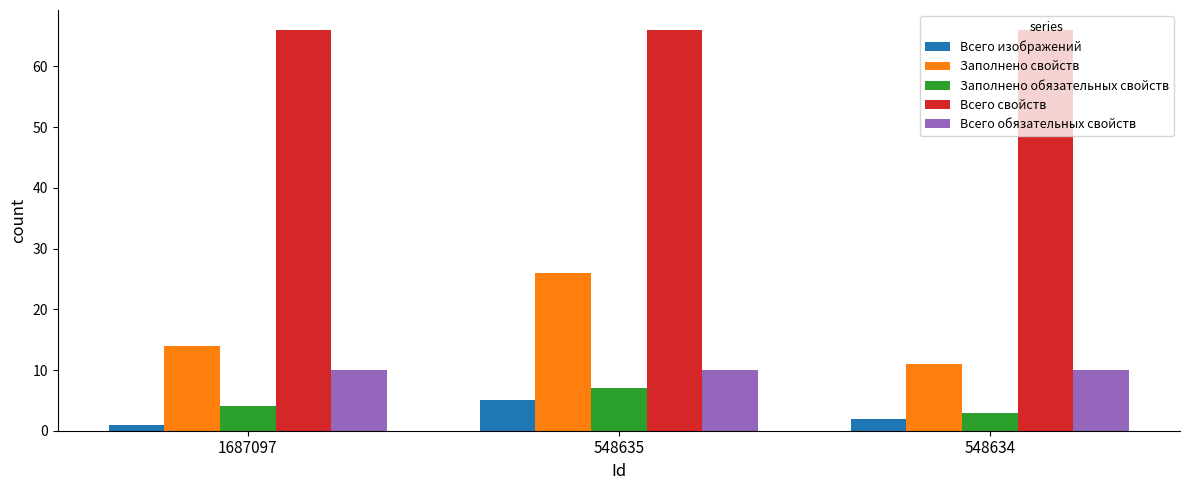

Reading left to right, transcribe all the data shown in this chart.

Всего изображений: 1	5	2
Заполнено свойств: 14	26	11
Заполнено обязательных свойств: 4	7	3
Всего свойств: 66	66	66
Всего обязательных свойств: 10	10	10